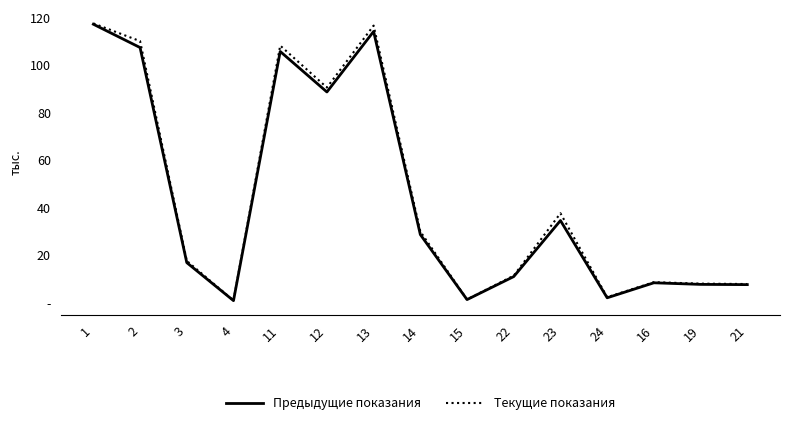

Reading left to right, transcribe all the data shown in this chart.

Предыдущие показания: 116990.0	107179.0	16720.4	734.0	105528.0	88492.0	113954.0	28528.2	1176.7	10862.0	34424.0	1933.0	8241.2	7571.1	7471.9
Текущие показания: 117338.0	109880.0	17465.5	766.5	108005.0	90366.0	116412.0	29798.6	1228.4	11250.0	37482.0	2176.0	8501.9	7885.8	7719.7